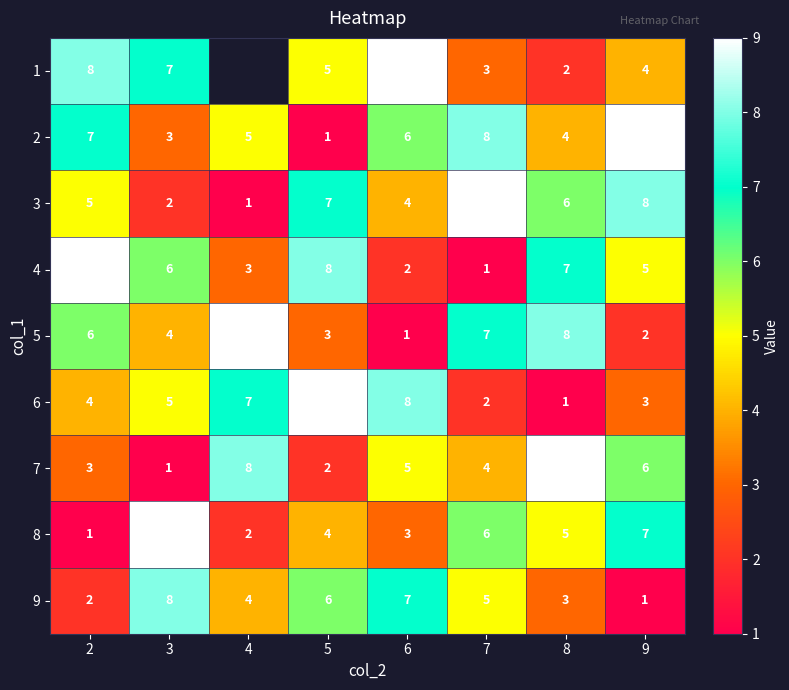

What is the average value of the 5 series?

5